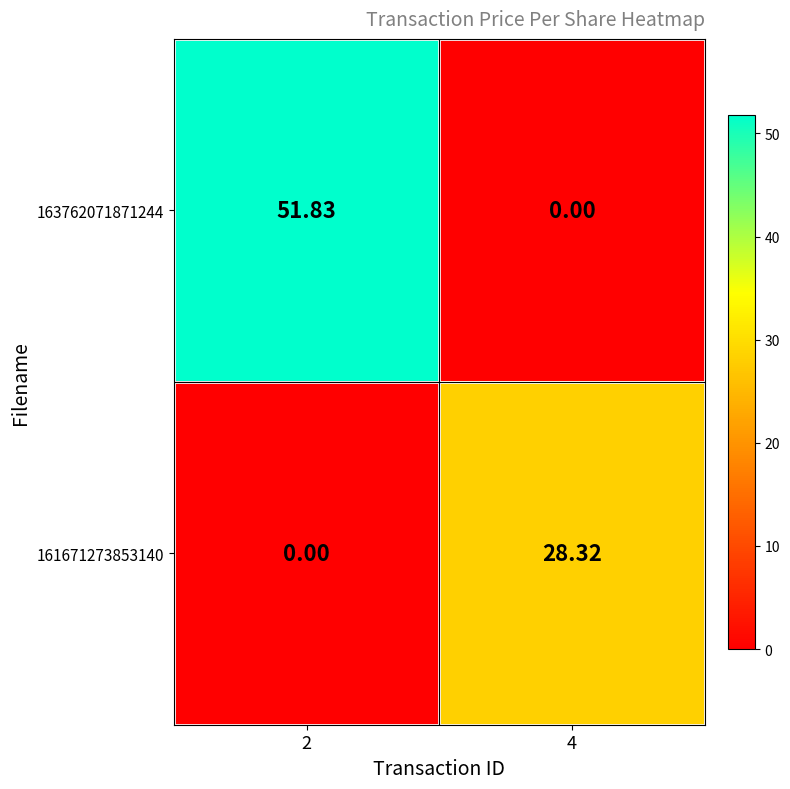

Is the value of 161671273853140 at 4 greater than the value of 163762071871244 at 2?

No